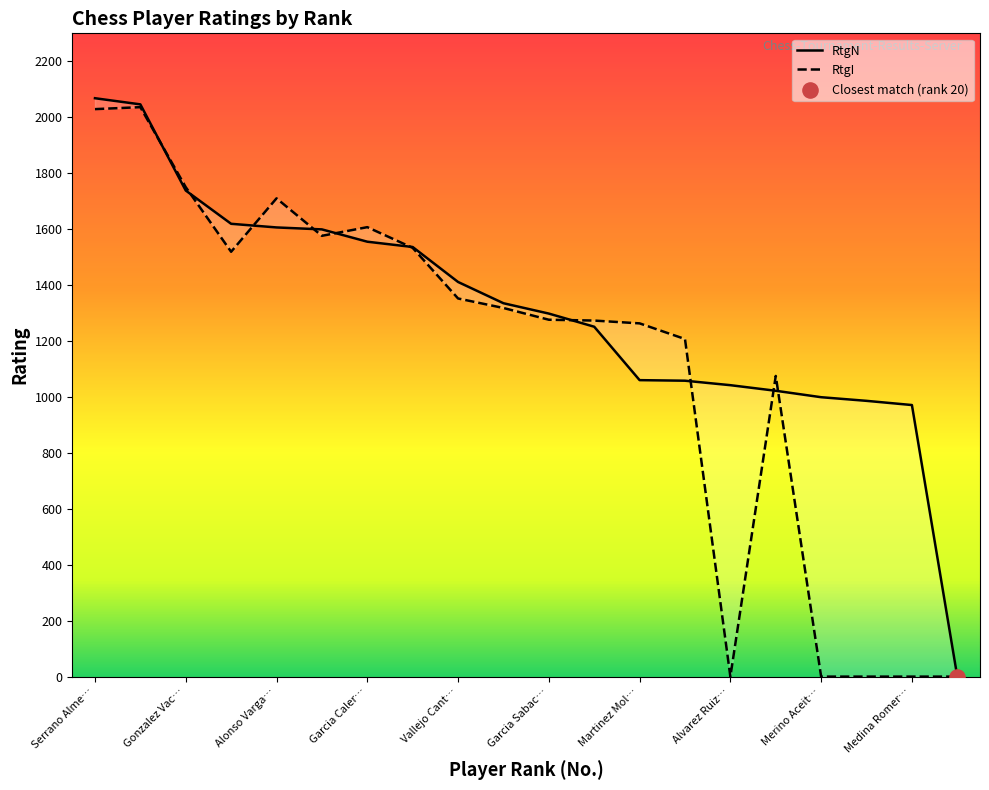

Which series contains the lowest Y value?

RtgN